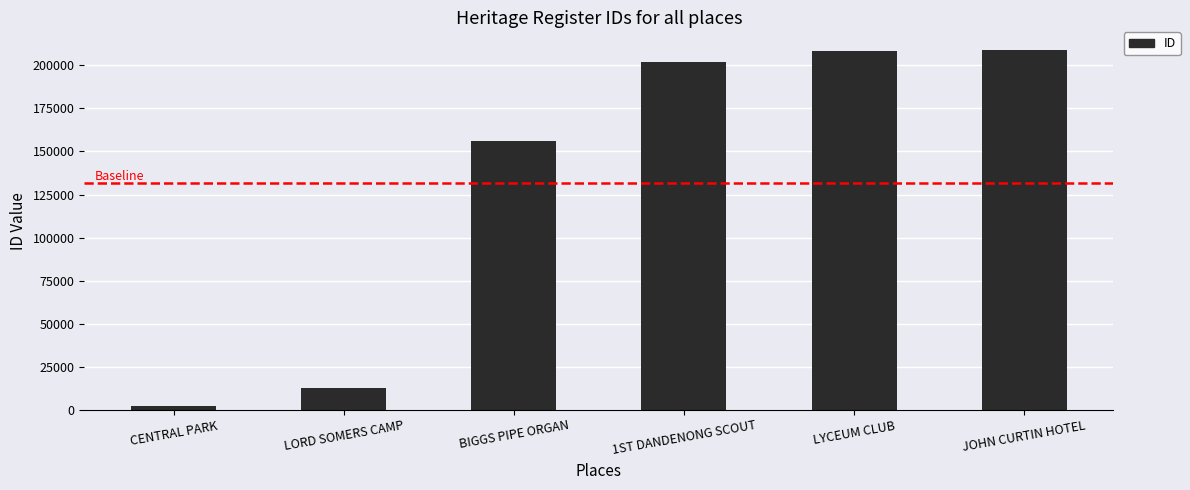

At which category does the chart reach its minimum across all series?

CENTRAL PARK